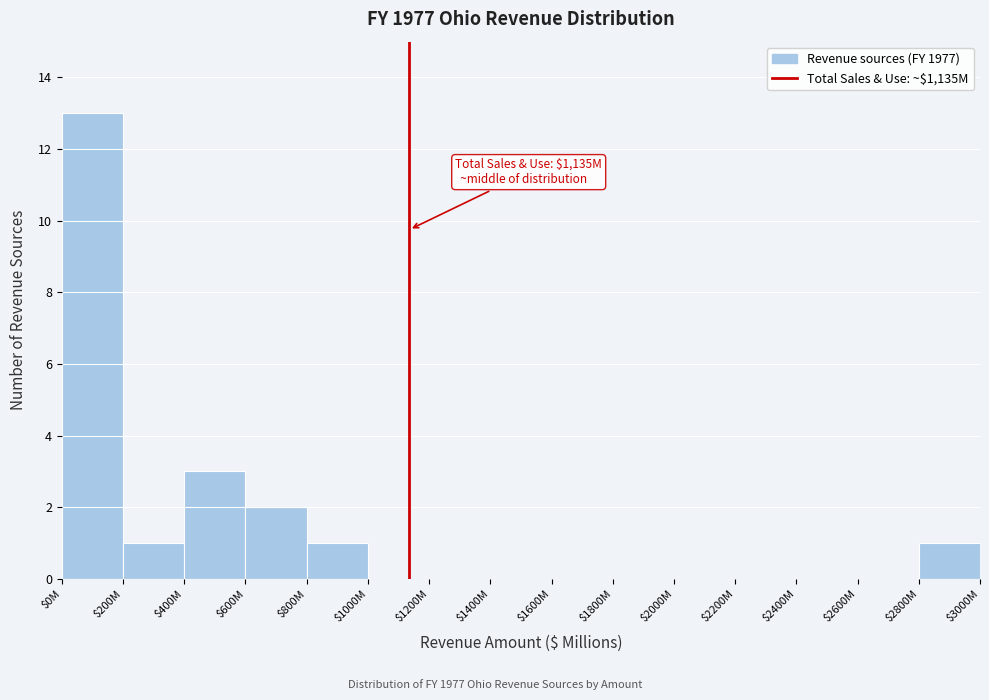

What is the greatest value displayed?

13